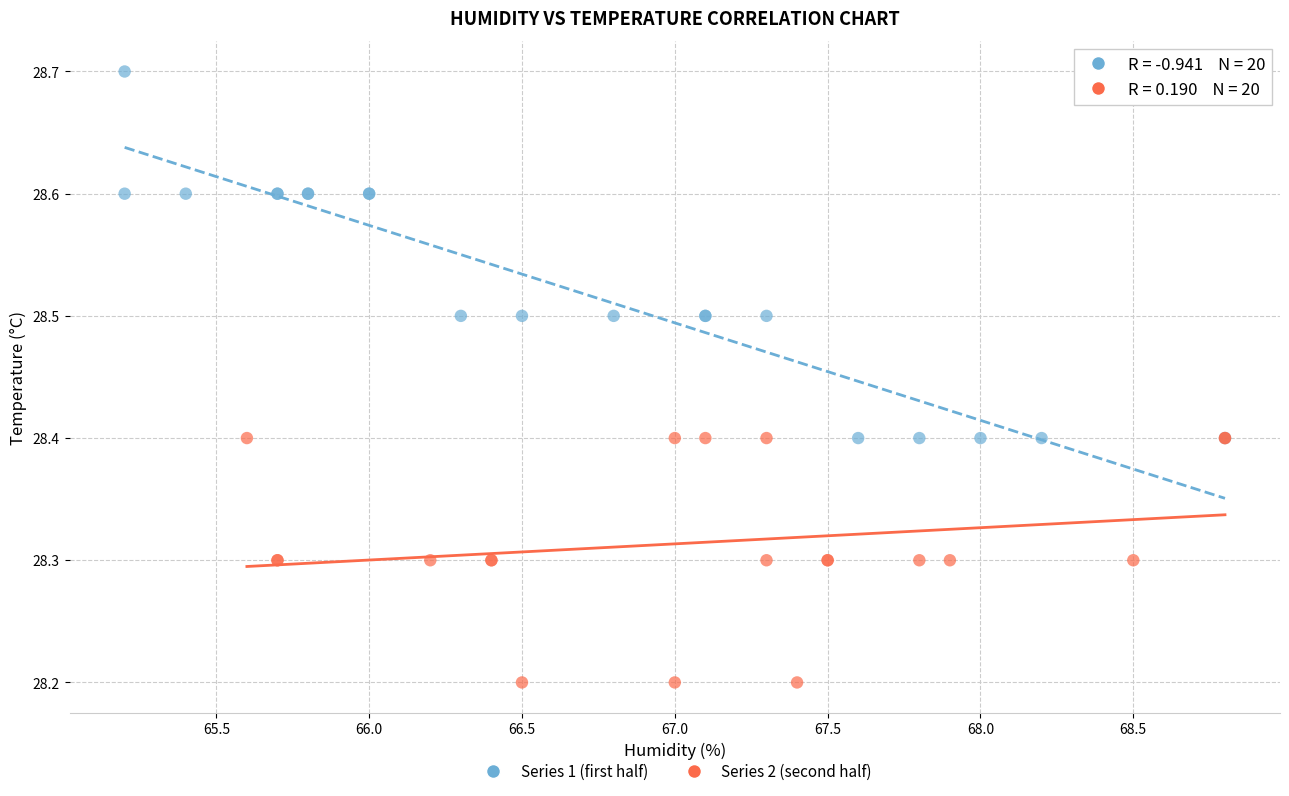

Which series has the largest Y range (max minus min)?

Series 1 (first half)